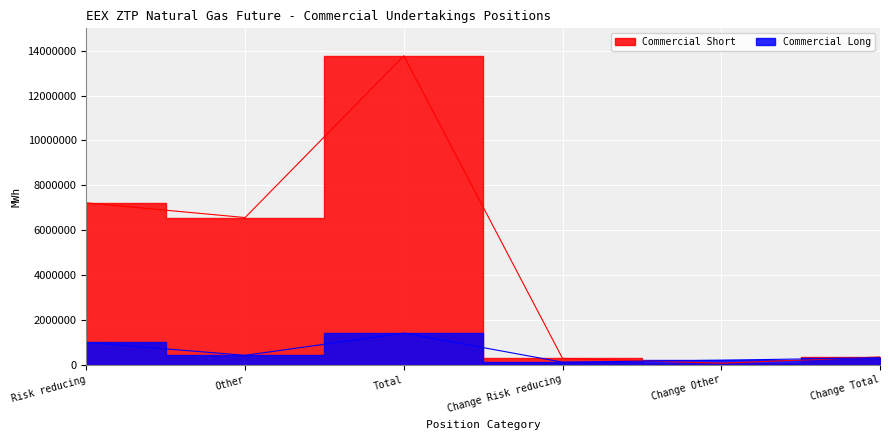

At which category does Commercial Long reach its first local valley?

Other